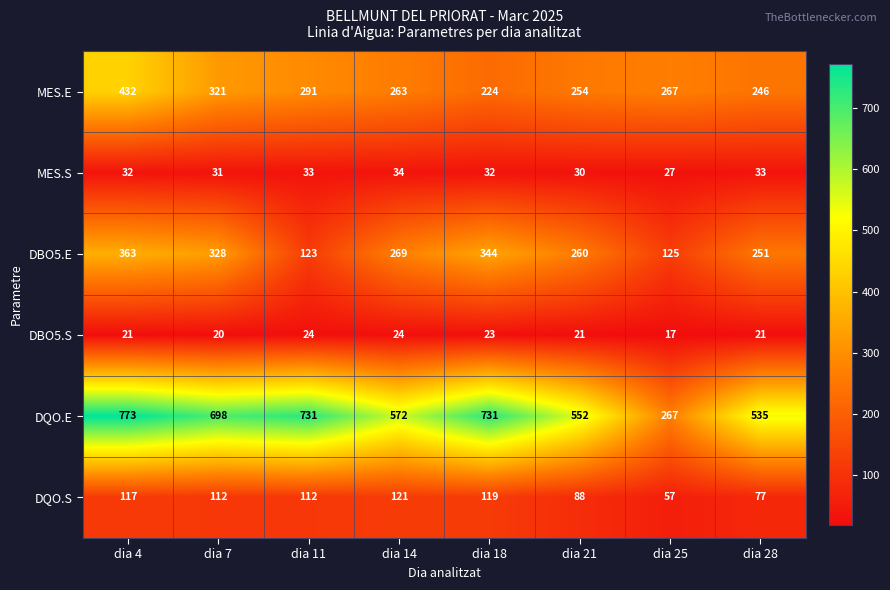

What is the total value across all series at dia 28?

1163